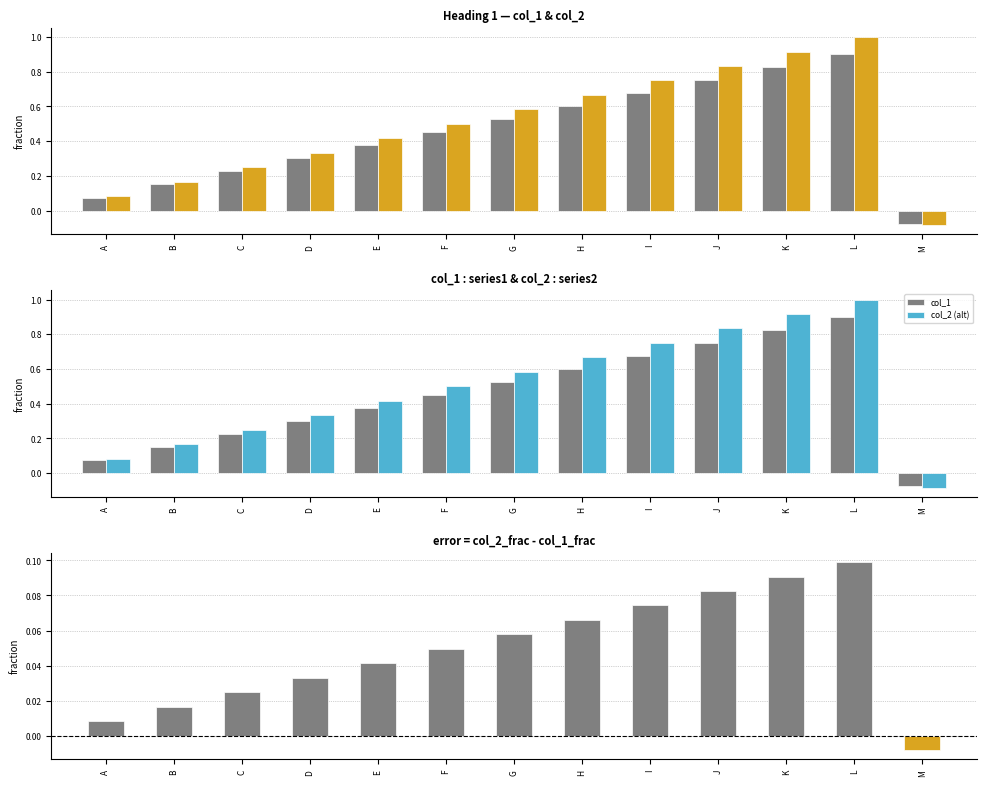

Reading left to right, transcribe all the data shown in this chart.

col_1: A=0.1	B=0.2	C=0.2	D=0.3	E=0.4	F=0.5	G=0.5	H=0.6	I=0.7	J=0.8	K=0.8	L=0.9	M=-0.1
col_2: A=0.1	B=0.2	C=0.2	D=0.3	E=0.4	F=0.5	G=0.6	H=0.7	I=0.8	J=0.8	K=0.9	L=1.0	M=-0.1
col_2 (alt): A=0.1	B=0.2	C=0.2	D=0.3	E=0.4	F=0.5	G=0.6	H=0.7	I=0.8	J=0.8	K=0.9	L=1.0	M=-0.1
error (col_2 - col_1): A=0.0	B=0.0	C=0.0	D=0.0	E=0.0	F=0.0	G=0.1	H=0.1	I=0.1	J=0.1	K=0.1	L=0.1	M=-0.0